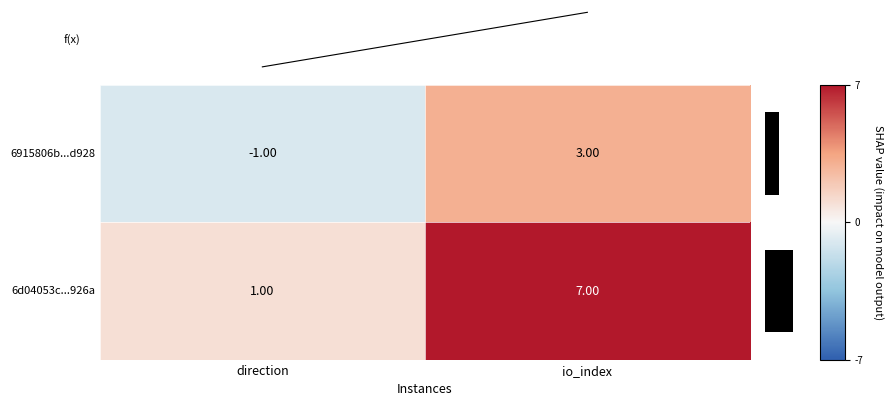

Is it true that 6d04053c...926a equals 7 at io_index?

True